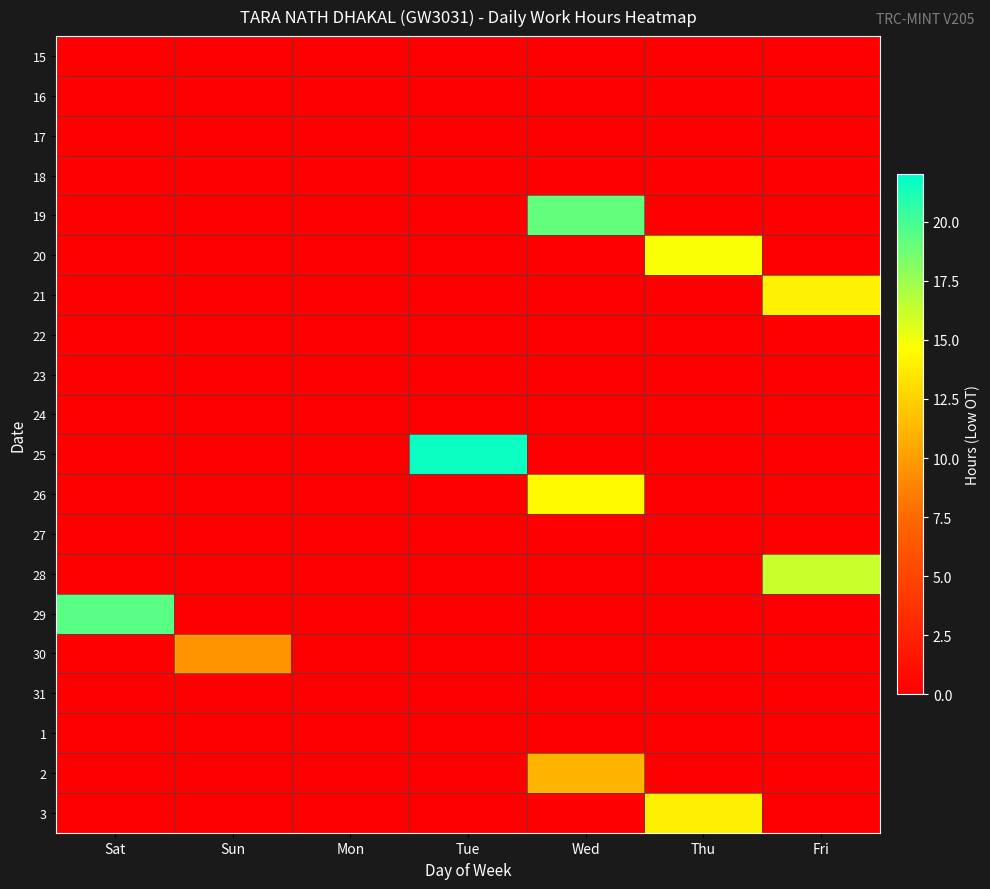

How many distinct data groups are displayed?

20